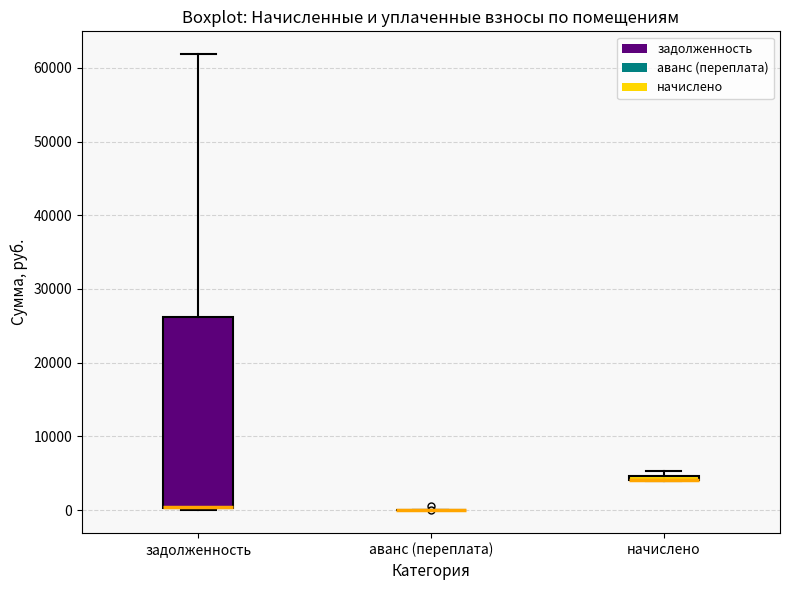

Which box is the tallest, from its lower edge to its upper edge?

задолженность